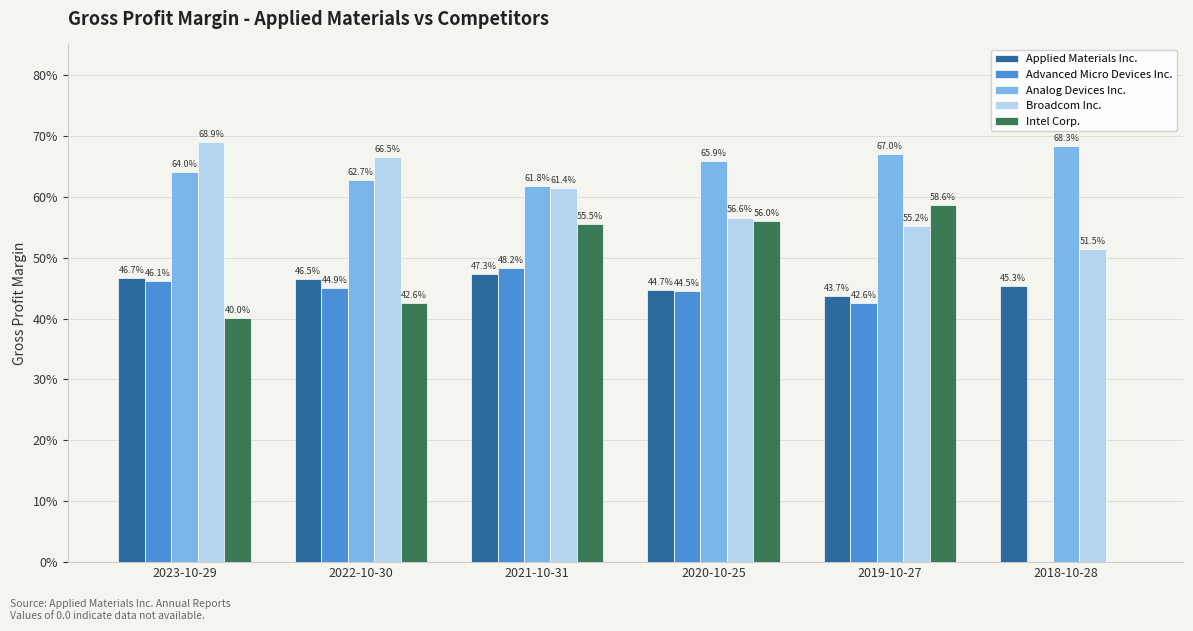

Reading left to right, transcribe all the data shown in this chart.

Applied Materials Inc.: 2023-10-29=0.5	2022-10-30=0.5	2021-10-31=0.5	2020-10-25=0.4	2019-10-27=0.4	2018-10-28=0.5
Advanced Micro Devices Inc.: 2023-10-29=0.5	2022-10-30=0.4	2021-10-31=0.5	2020-10-25=0.4	2019-10-27=0.4	2018-10-28=0.0
Analog Devices Inc.: 2023-10-29=0.6	2022-10-30=0.6	2021-10-31=0.6	2020-10-25=0.7	2019-10-27=0.7	2018-10-28=0.7
Broadcom Inc.: 2023-10-29=0.7	2022-10-30=0.7	2021-10-31=0.6	2020-10-25=0.6	2019-10-27=0.6	2018-10-28=0.5
Intel Corp.: 2023-10-29=0.4	2022-10-30=0.4	2021-10-31=0.6	2020-10-25=0.6	2019-10-27=0.6	2018-10-28=0.0